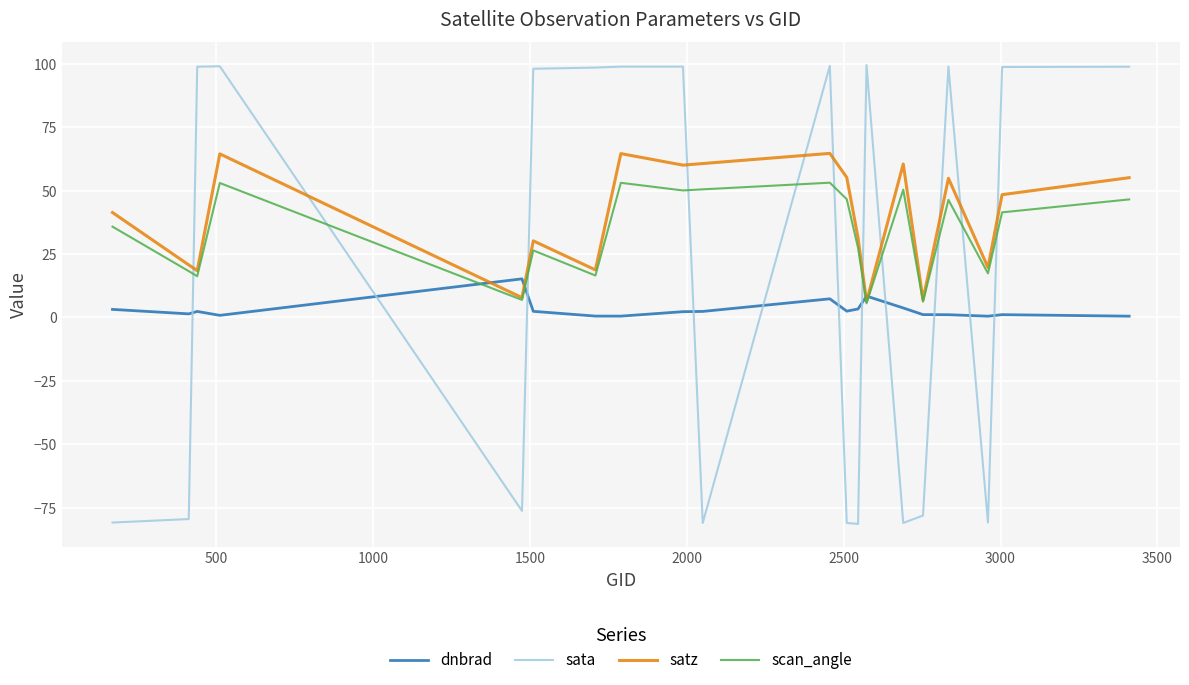

Rank the series by their average value, from highest to lowest.

satz, scan_angle, sata, dnbrad